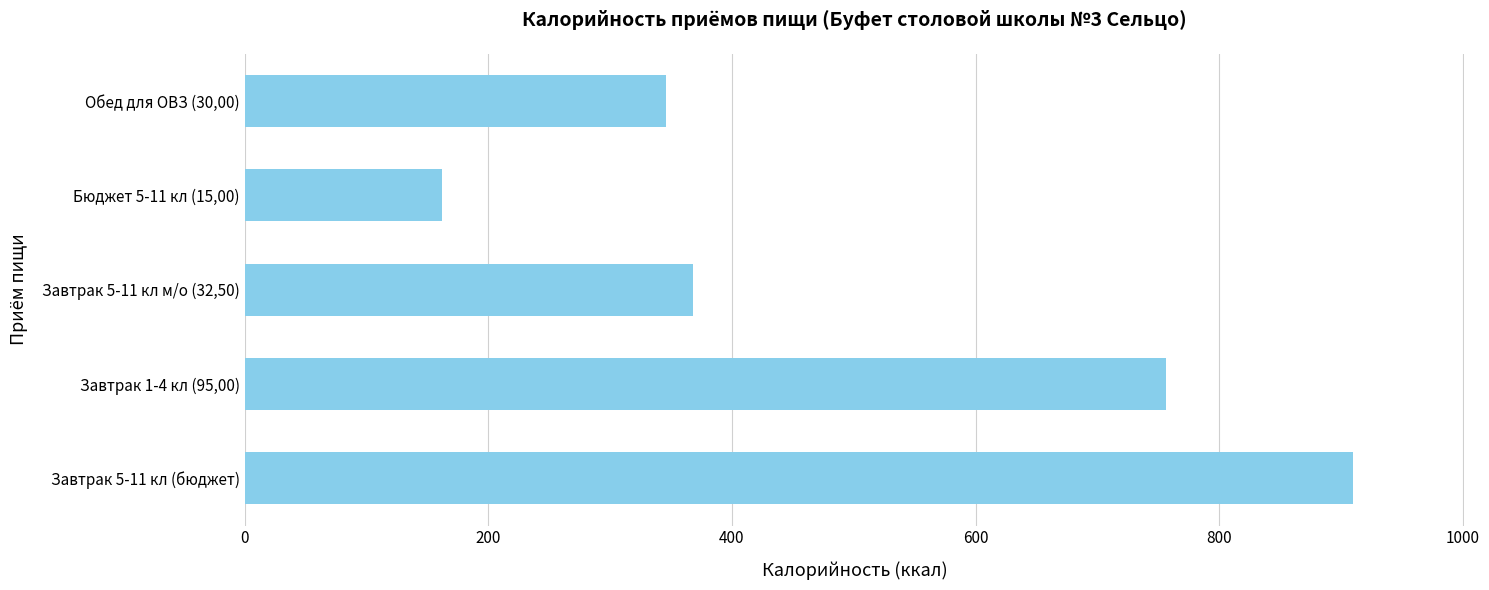

List the labels in order of value, smallest first.

Бюджет 5-11 кл (15,00), Обед для ОВЗ (30,00), Завтрак 5-11 кл м/о (32,50), Завтрак 1-4 кл (95,00), Завтрак 5-11 кл (бюджет)